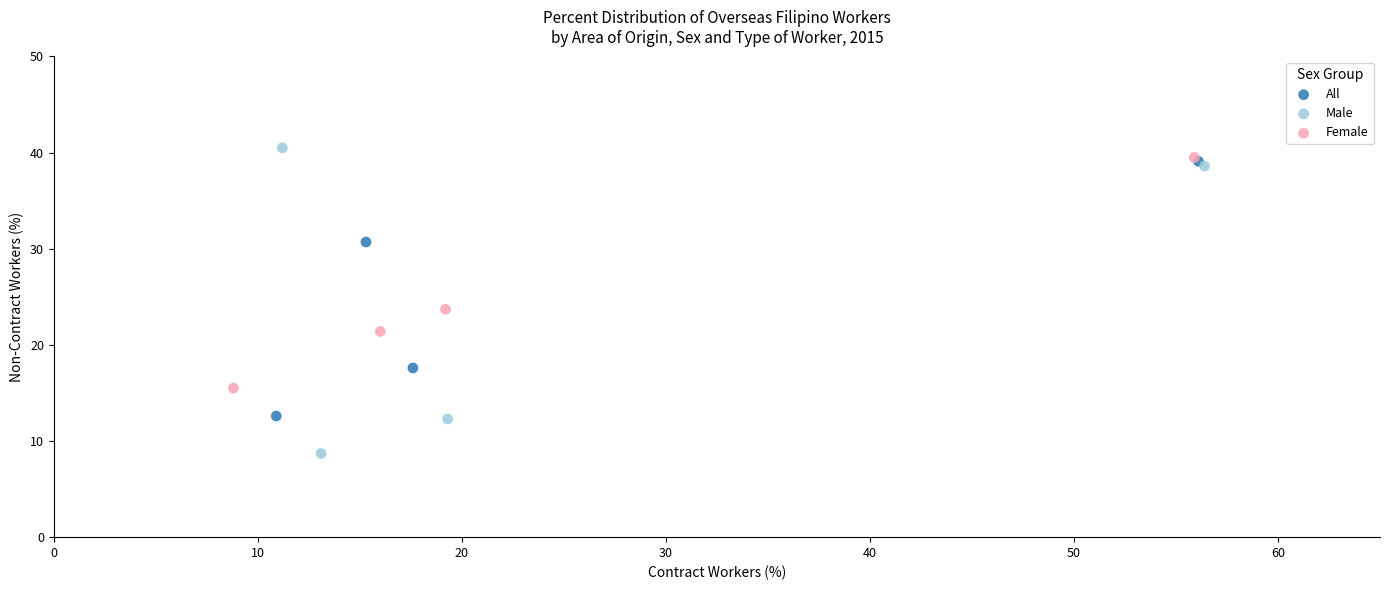

Which series contains the highest Y value?

Male